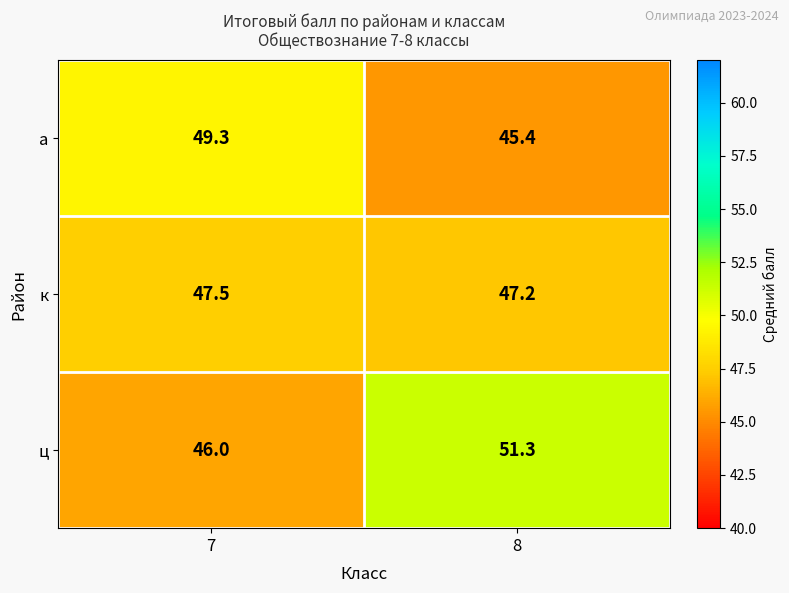

What is the sum of the а values at 7 and 8?

94.7